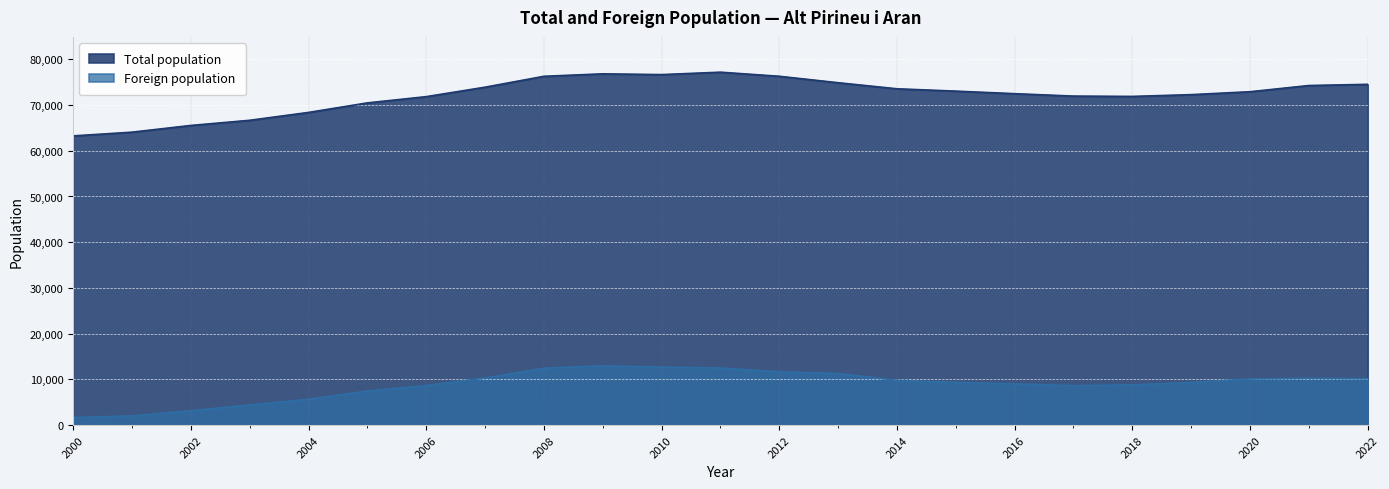

How many interior local peaks does the Foreign population series have?

2